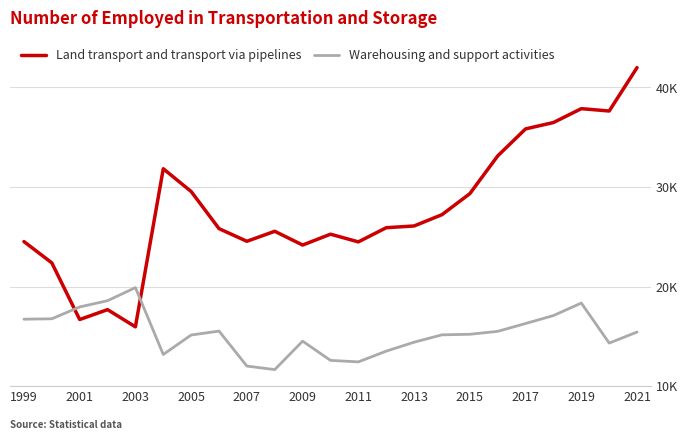

What are all the series names shown in the legend?

Land transport and transport via pipelines, Warehousing and support activities